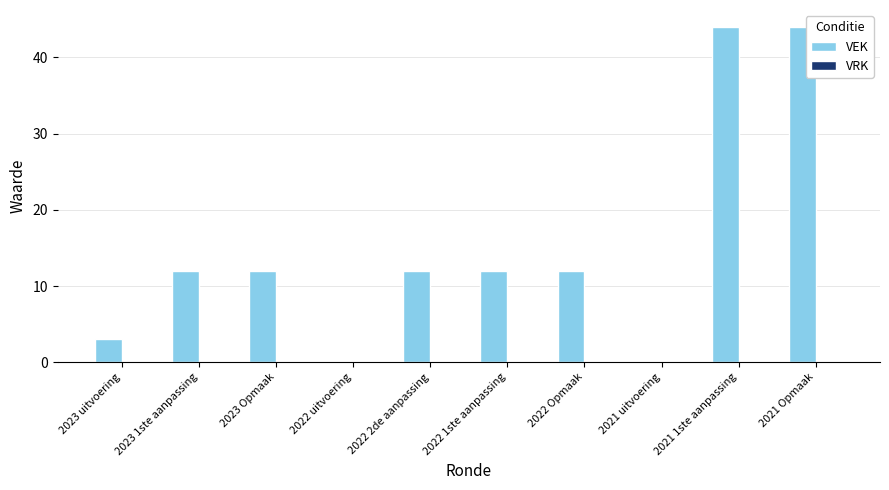

Are the bars horizontal?

No